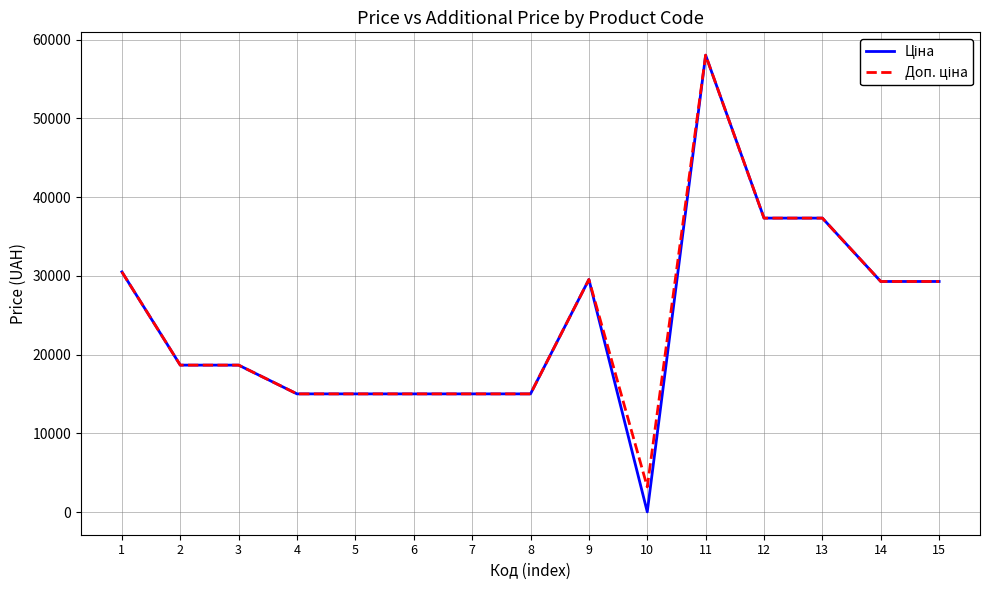

How many interior local valleys does the Ціна series have?

1